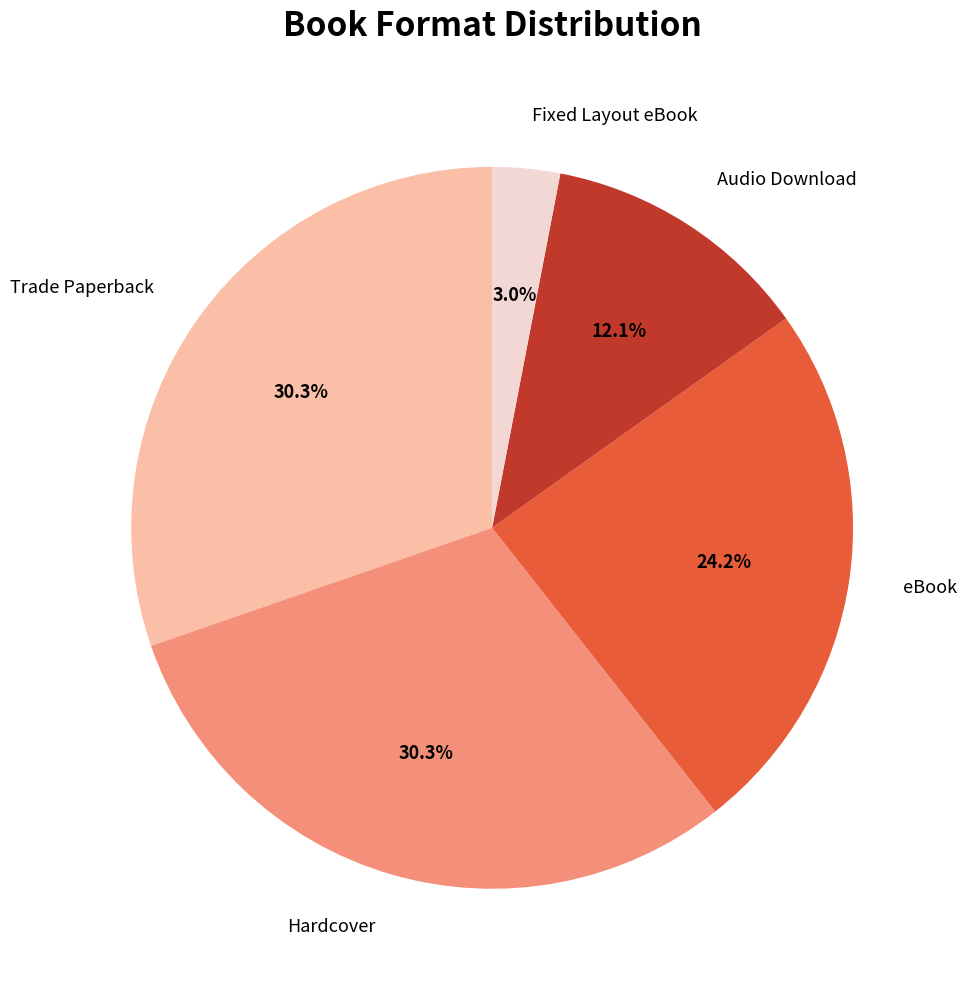

Which category has the smallest portion of the pie?

Fixed Layout eBook